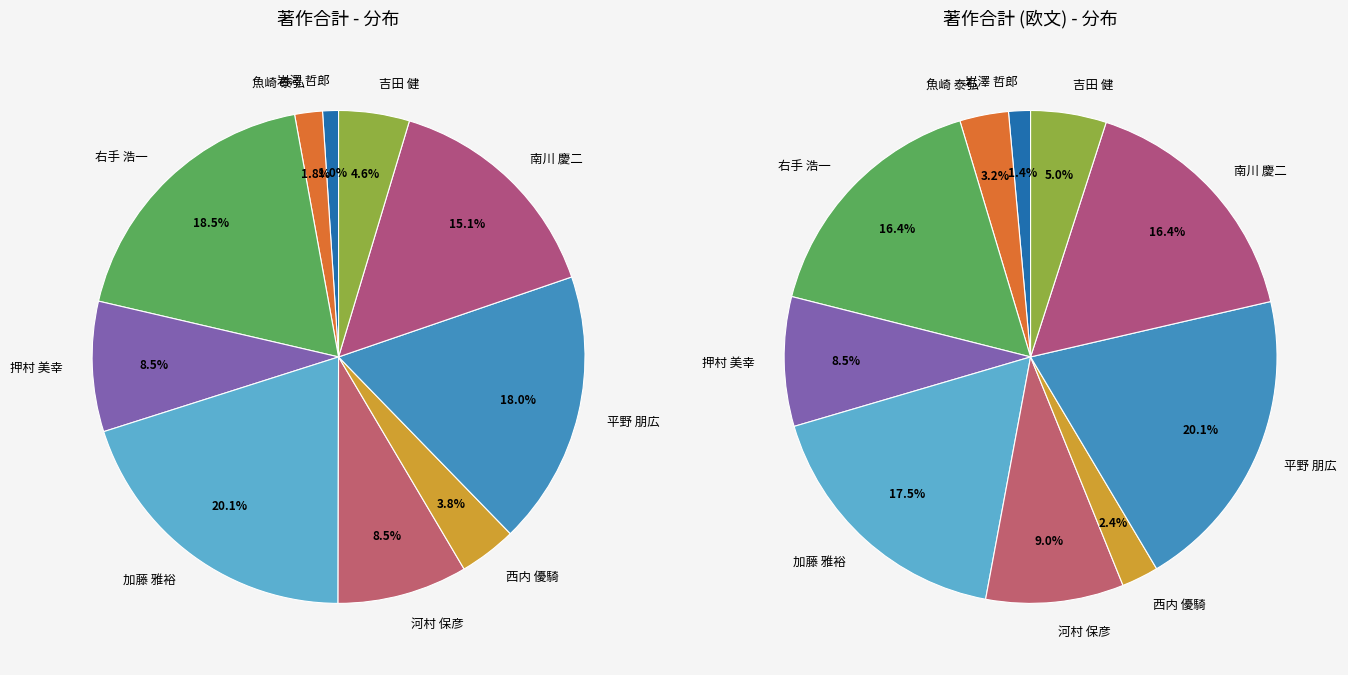

What is the ratio of the value at 押村 美幸 to the value at 吉田 健?

1.8